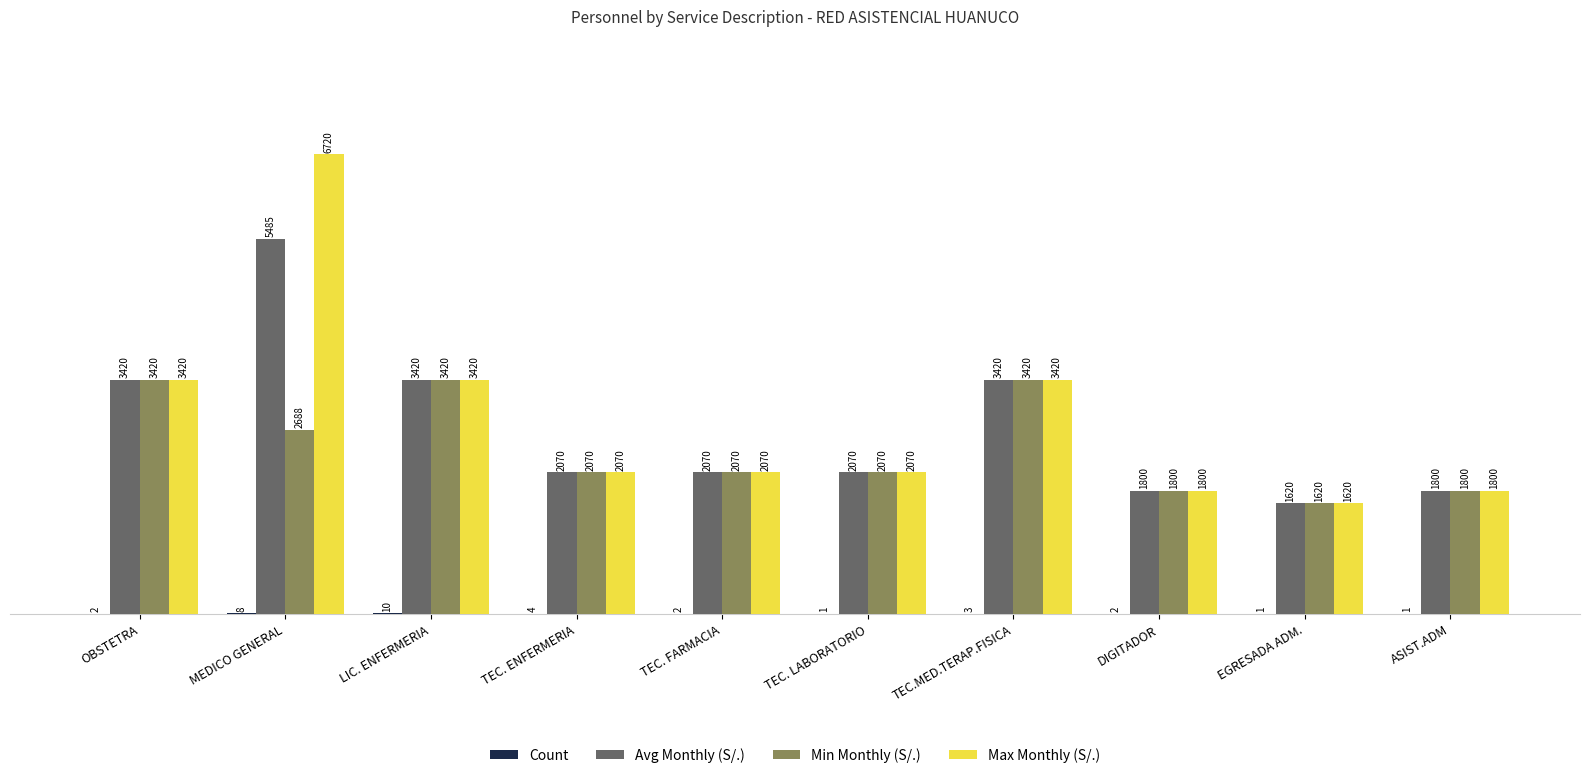

Is it true that Avg Monthly (S/.) equals 2070 at TEC. LABORATORIO?

True